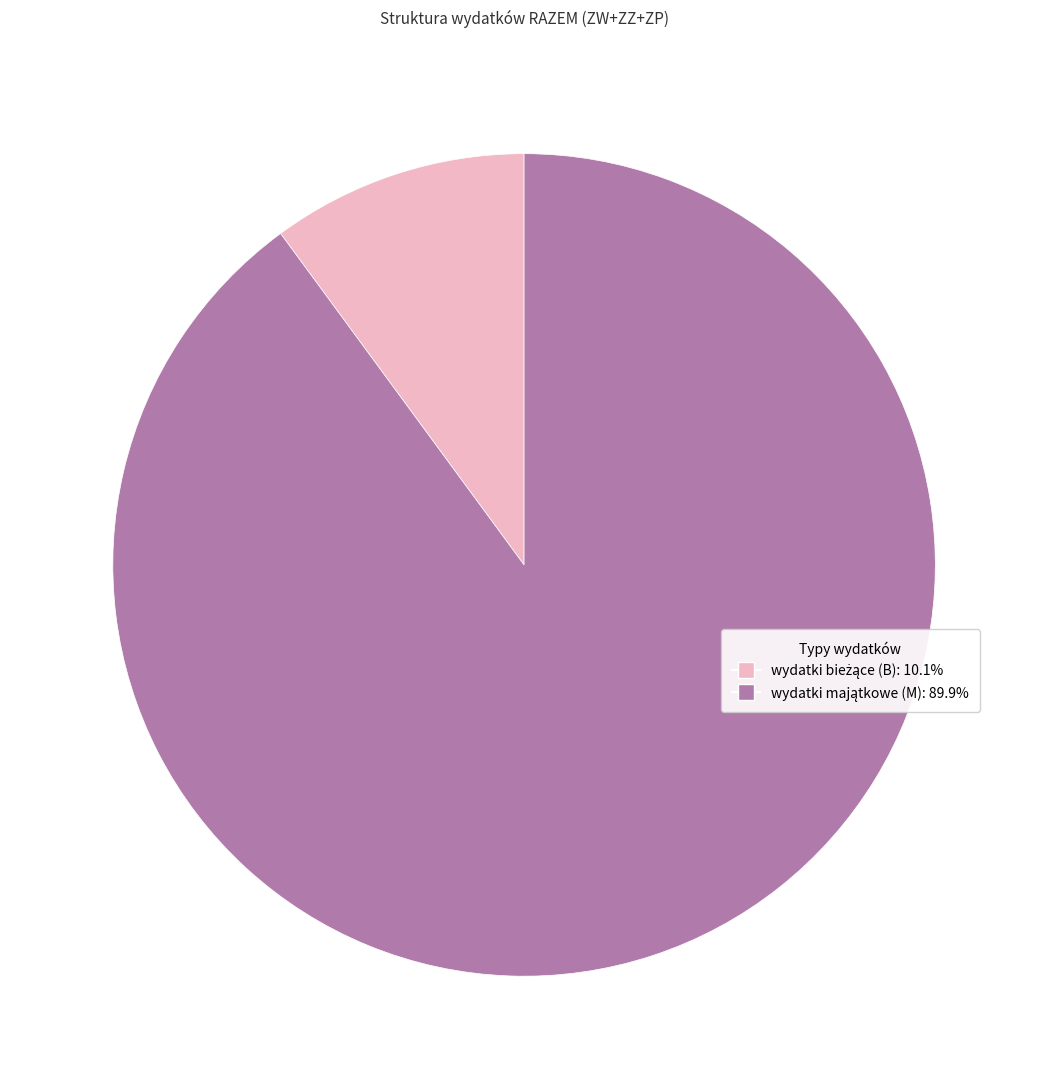

Does any single category account for the majority?

Yes